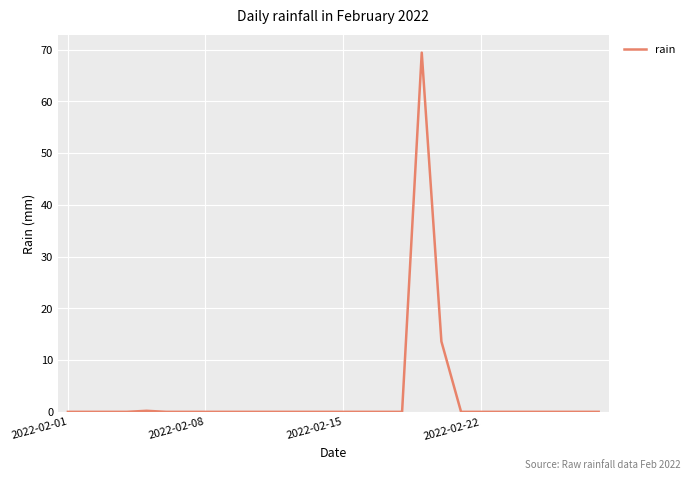

What is the maximum value shown in the chart?

69.4